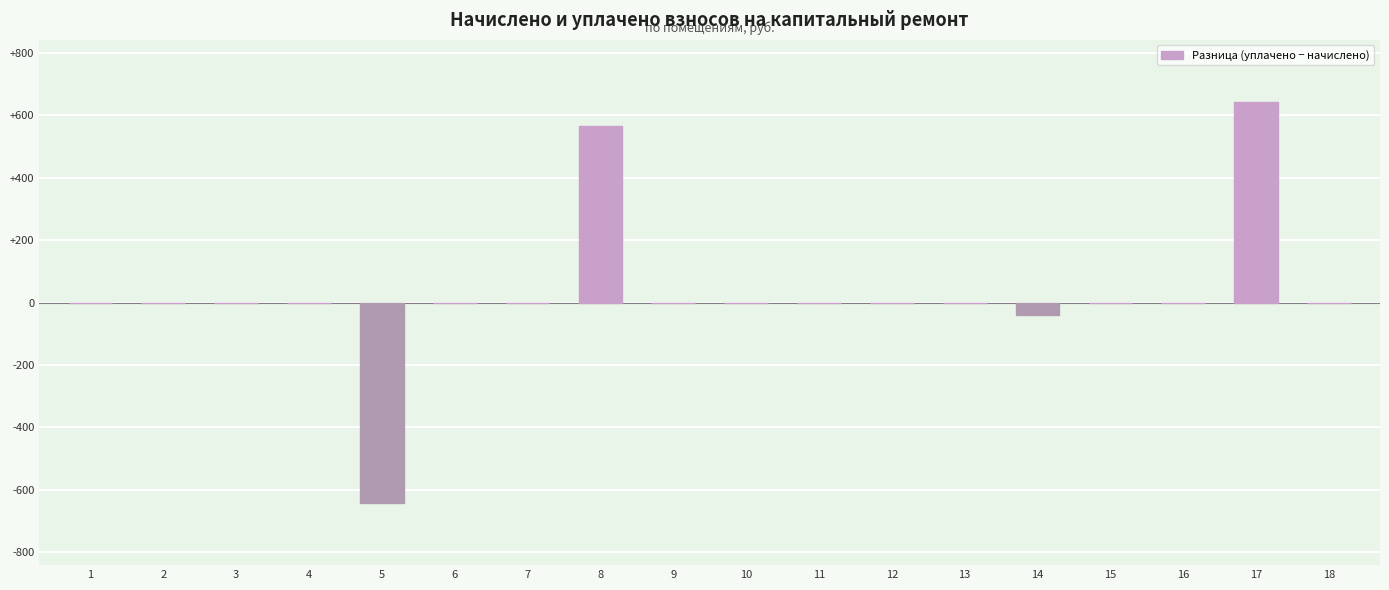

What is the greatest value displayed?

641.7